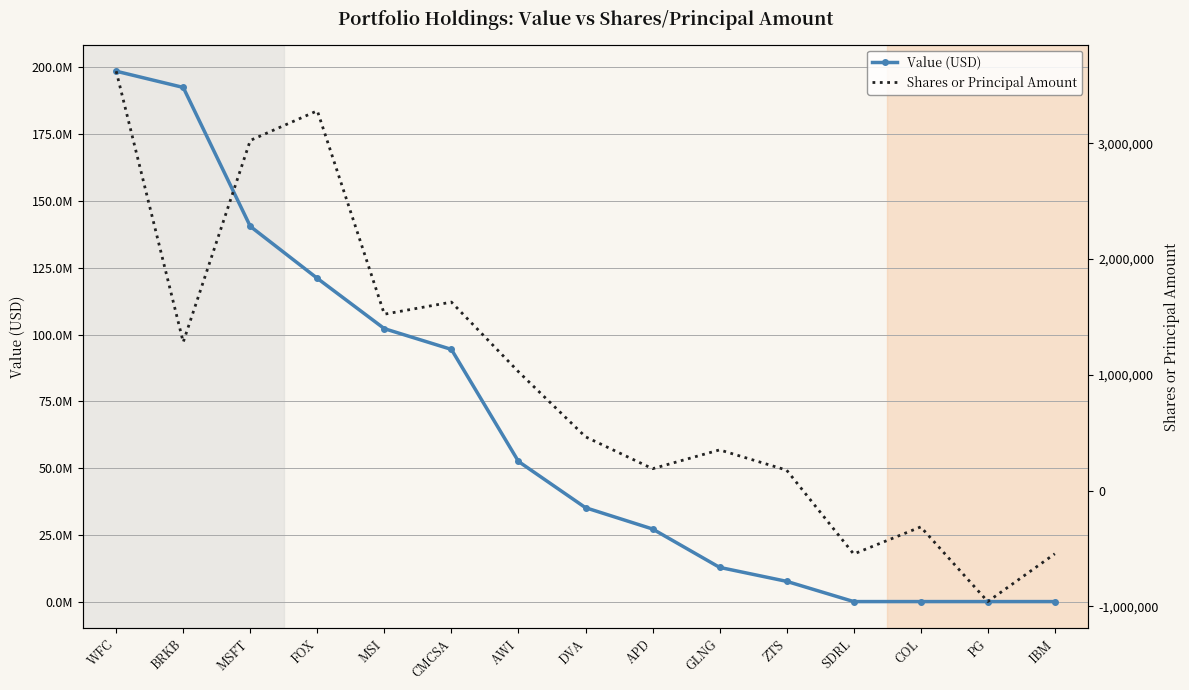

Which series has the largest total across all categories?

Value (USD)